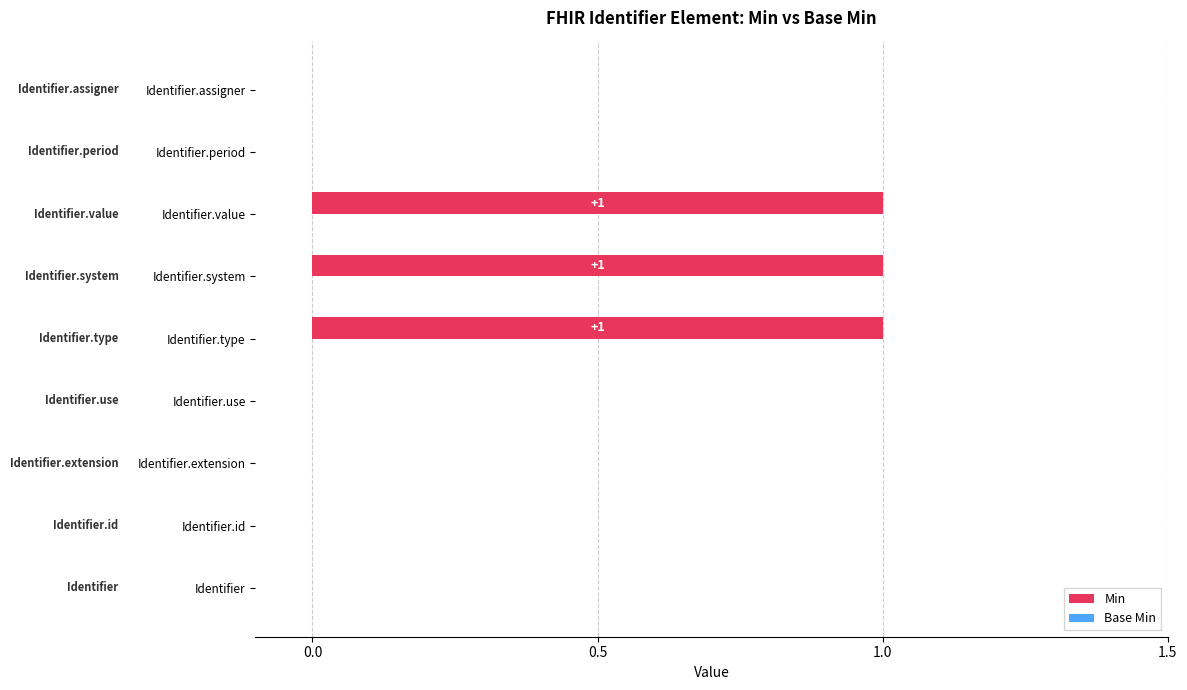

True or false: the data shows 1 at Identifier.type.

True